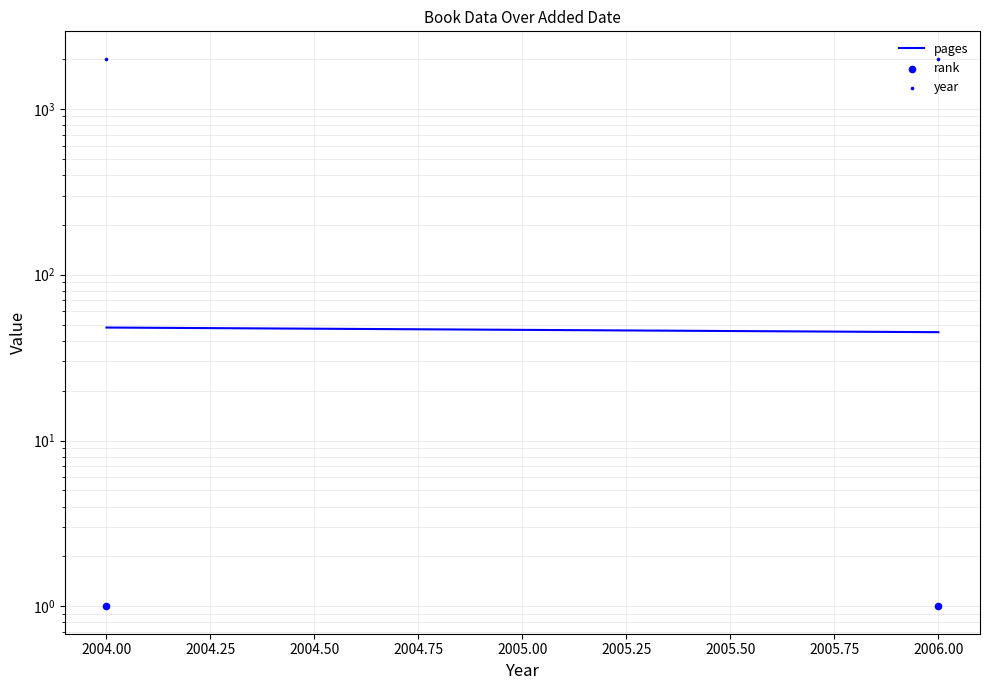

Is the value of year at 2006.00 greater than the value of pages at 2006.00?

Yes